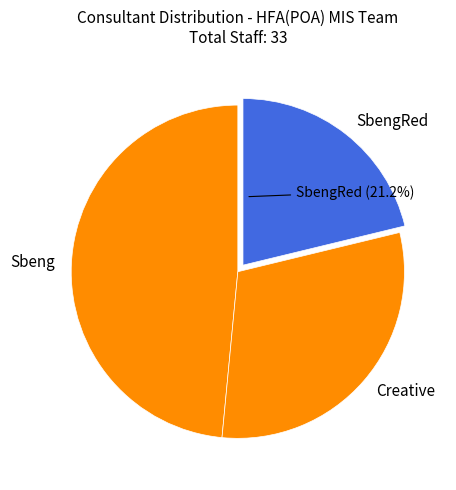

The Creative slice represents 42% of the pie. True or false?

False